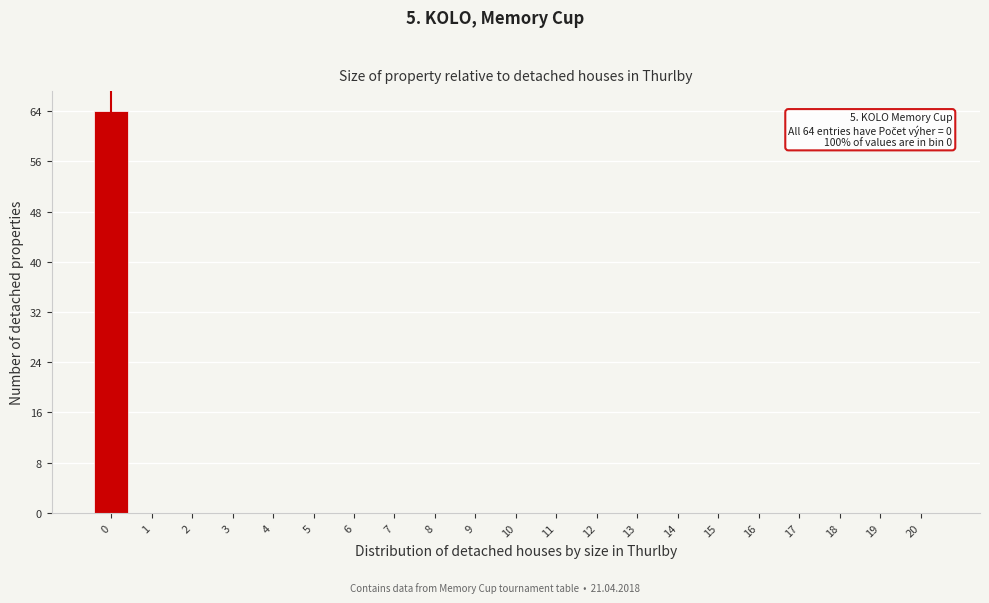

Reading left to right, extract all data points from this chart.

0=64	1=0	2=0	3=0	4=0	5=0	6=0	7=0	8=0	9=0	10=0	11=0	12=0	13=0	14=0	15=0	16=0	17=0	18=0	19=0	20=0